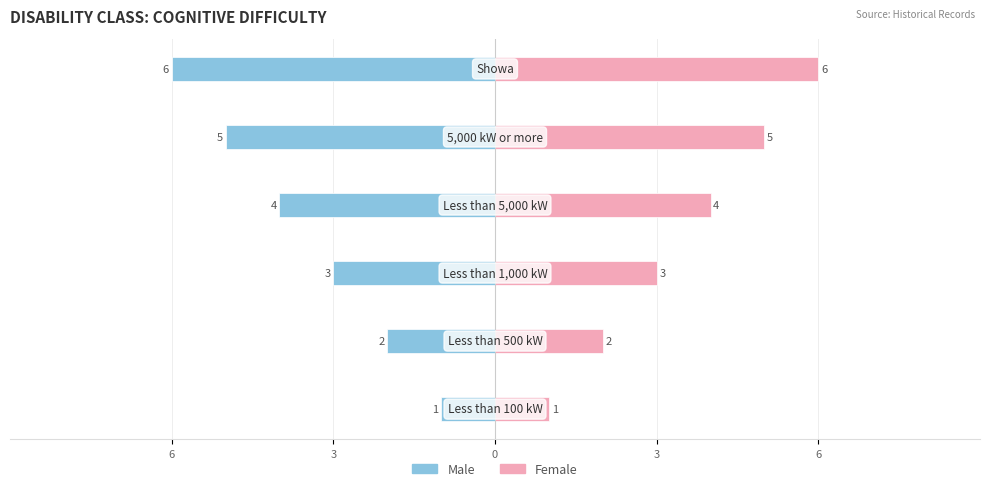

Reading right to left, extract all data points from this chart.

Male: -6	-5	-4	-3	-2	-1
Female: 6	5	4	3	2	1